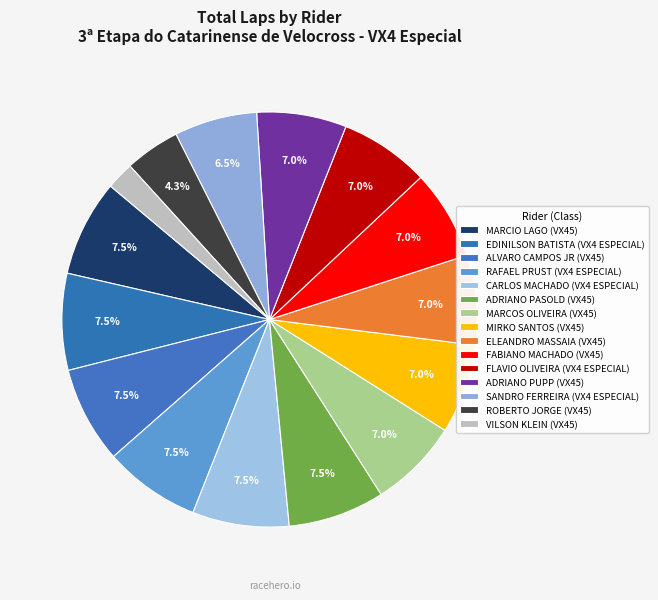

Count the number of slices in the pie.

15